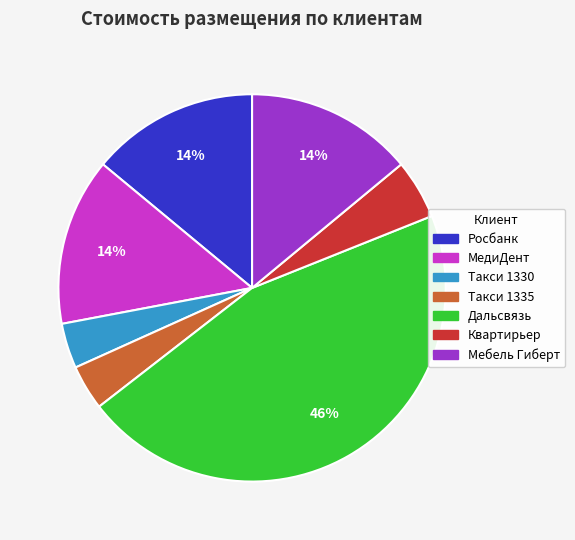

Does Росбанк represent more than half of the total?

No